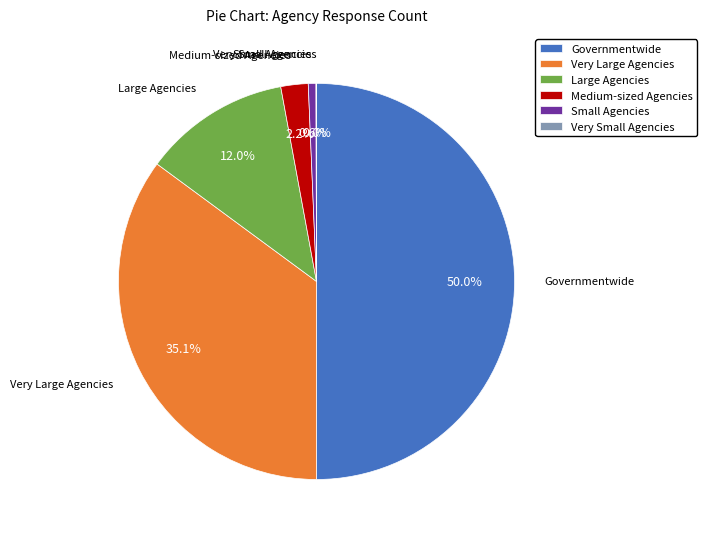

To the nearest percent, what is the average slice percentage?

17%